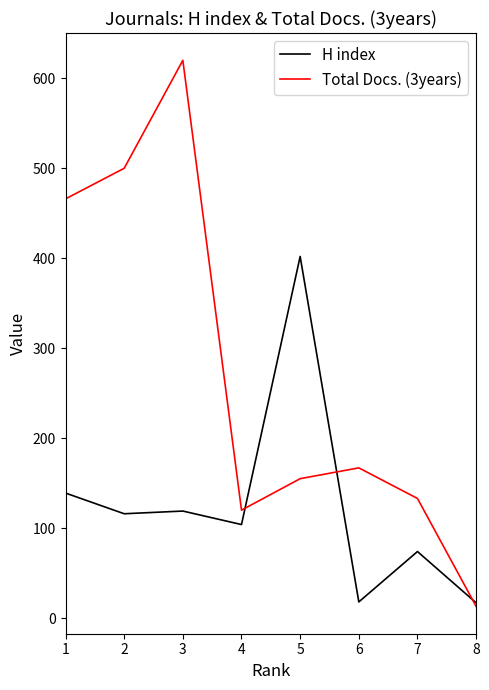

Between which two adjacent categories do Total Docs. (3years) and H index first intersect?

4 and 5